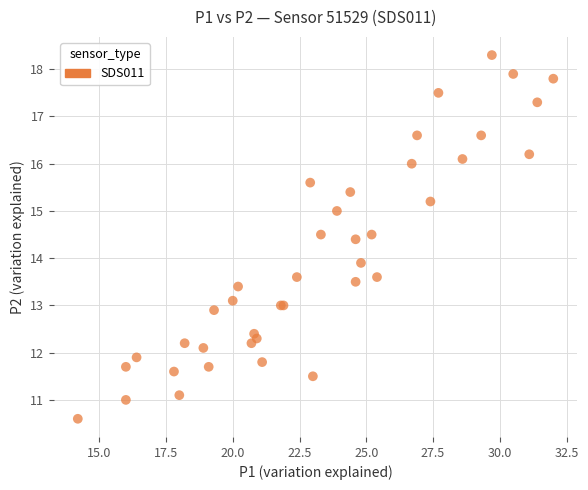

What Y value in the scatter plot is closest to 14?

13.9